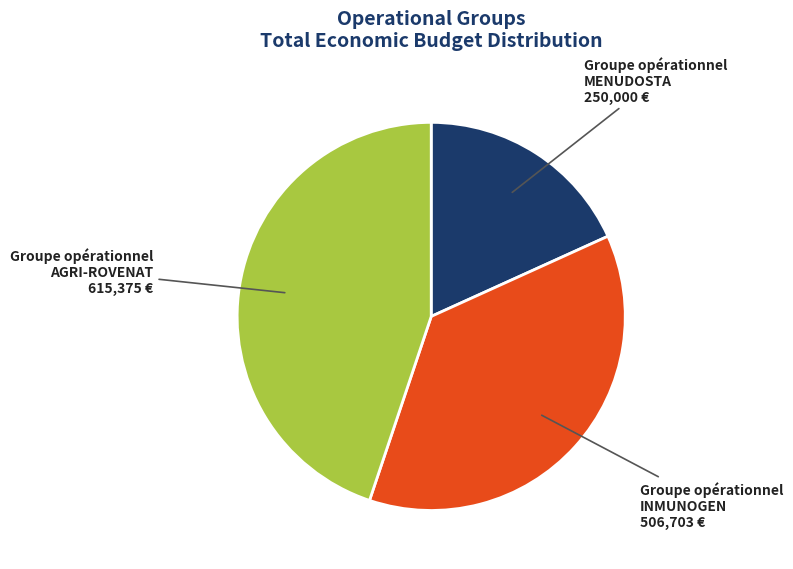

Count the number of slices in the pie.

3